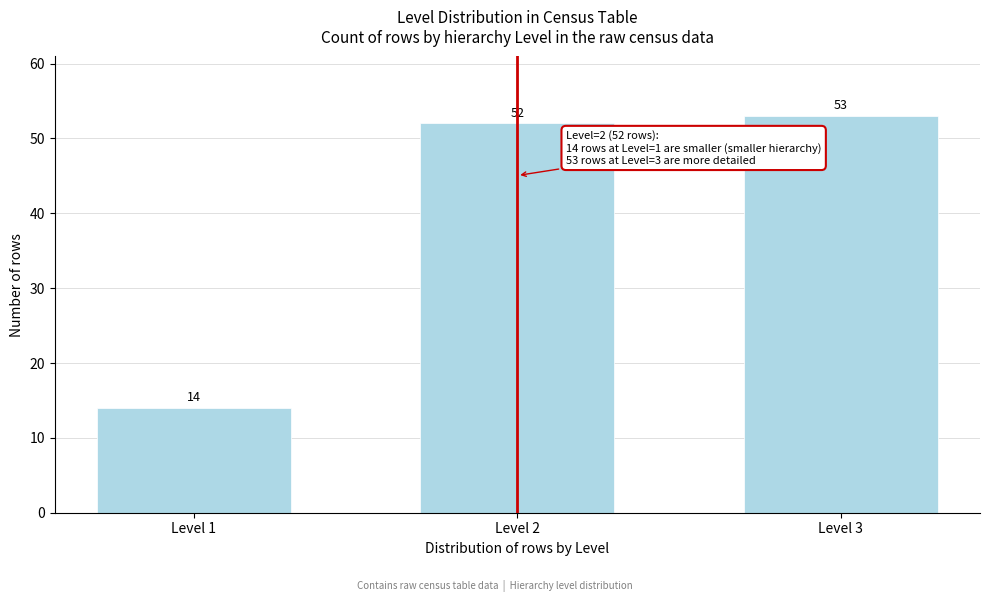

Reading right to left, what are all the values shown in this chart?

Level 3=53	Level 2=52	Level 1=14